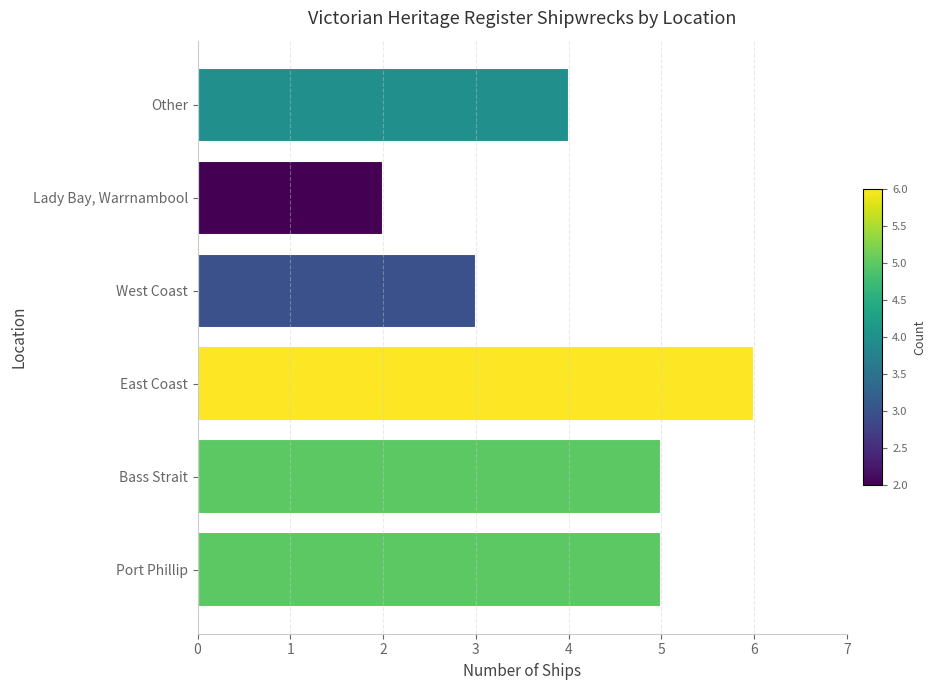

Reading right to left, what are all the values shown in this chart?

Other=4	Lady Bay, Warrnambool=2	West Coast=3	East Coast=6	Bass Strait=5	Port Phillip=5